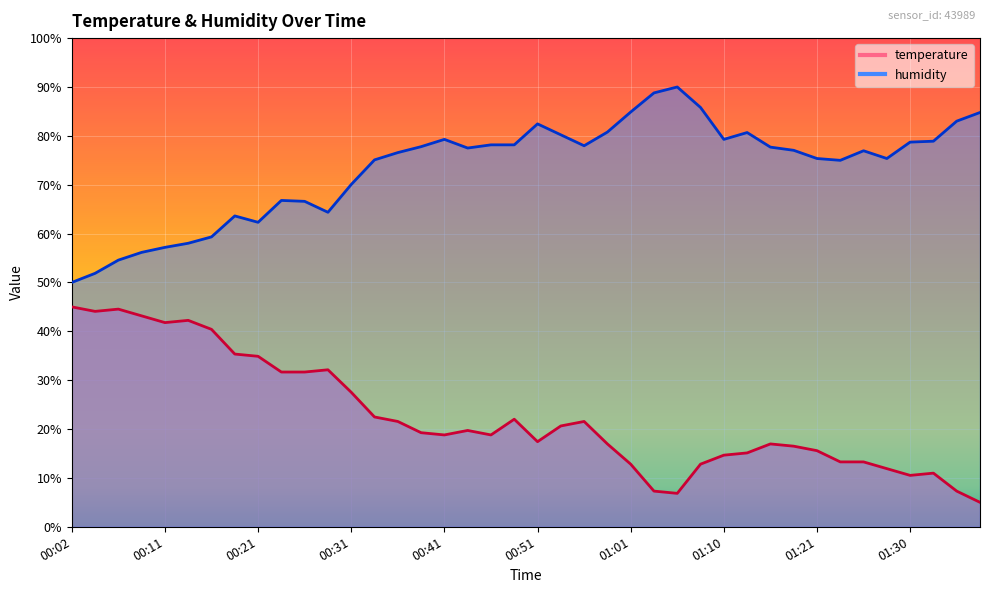

Read the temperature value at 00:02.

45.0